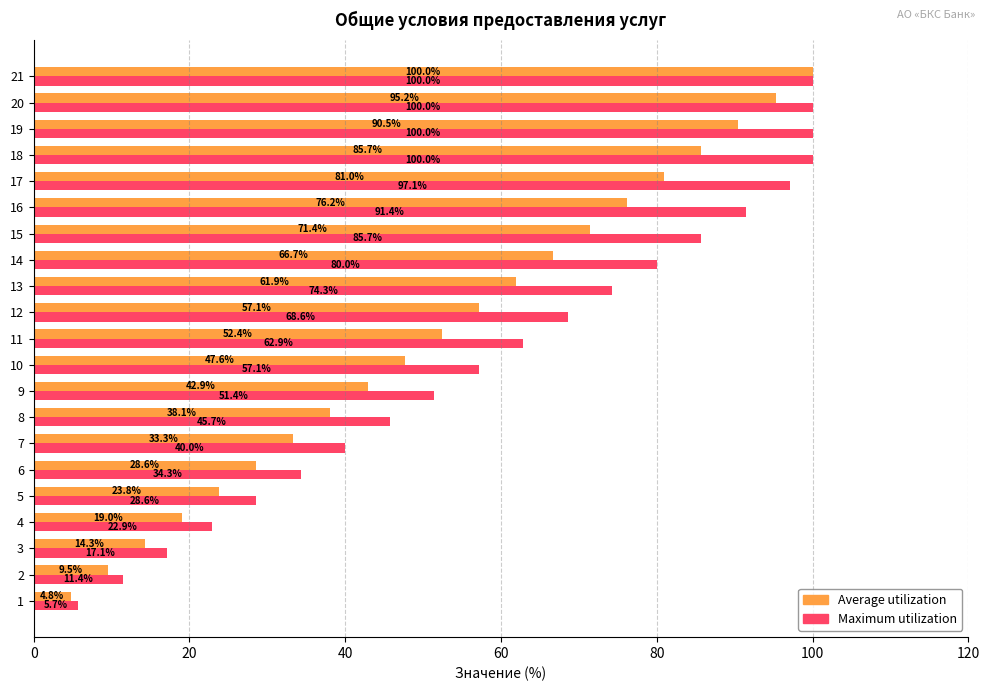

True or false: Average utilization has a value of 18.2 at 14.

False